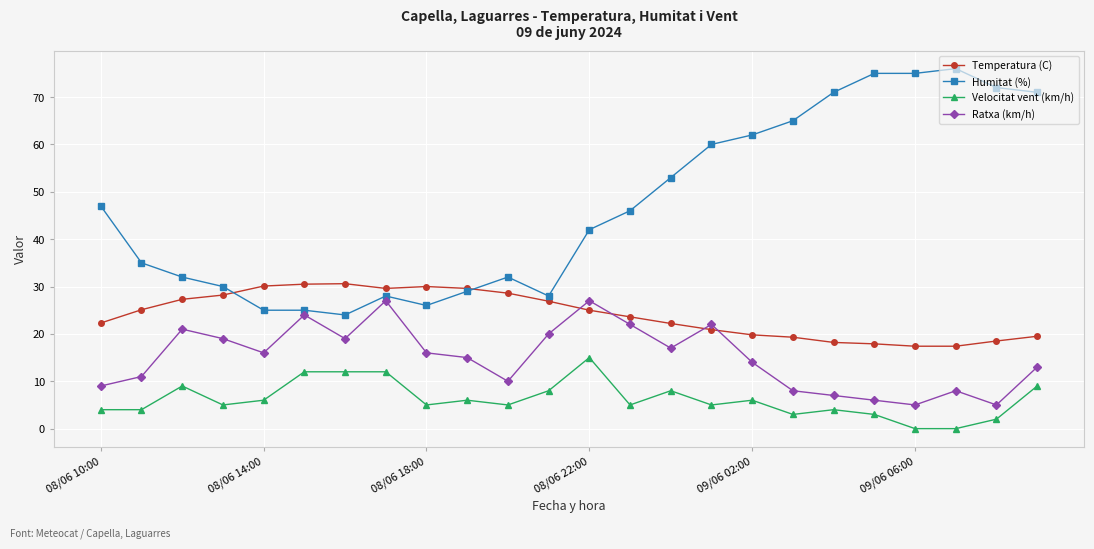

Which series has the widest spread of values?

Humitat (%)